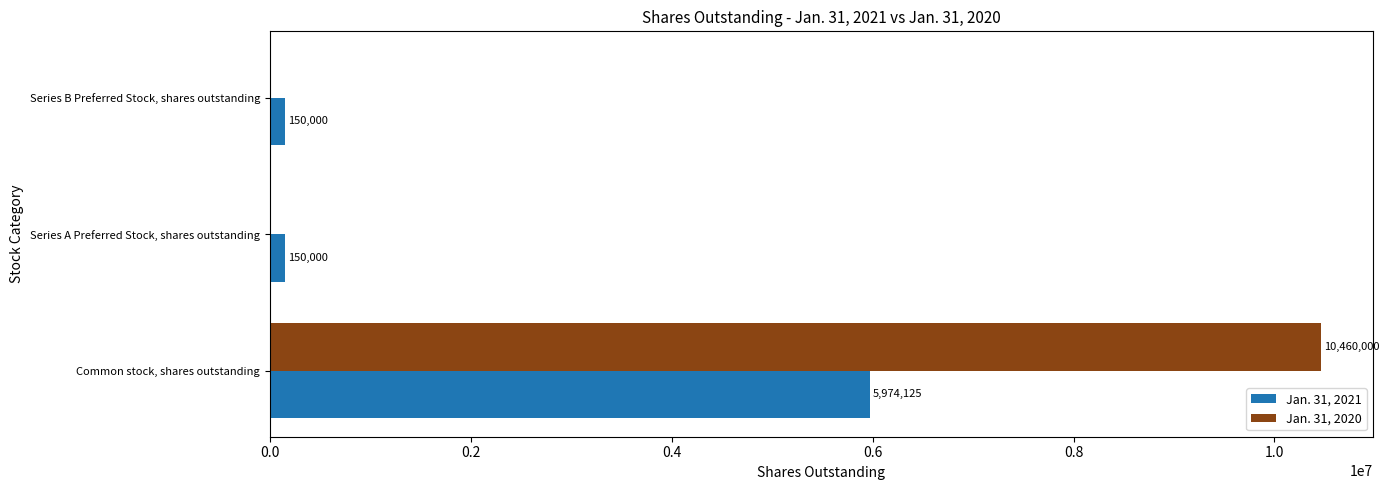

What is the highest value of the Jan. 31, 2021 series?

5974125